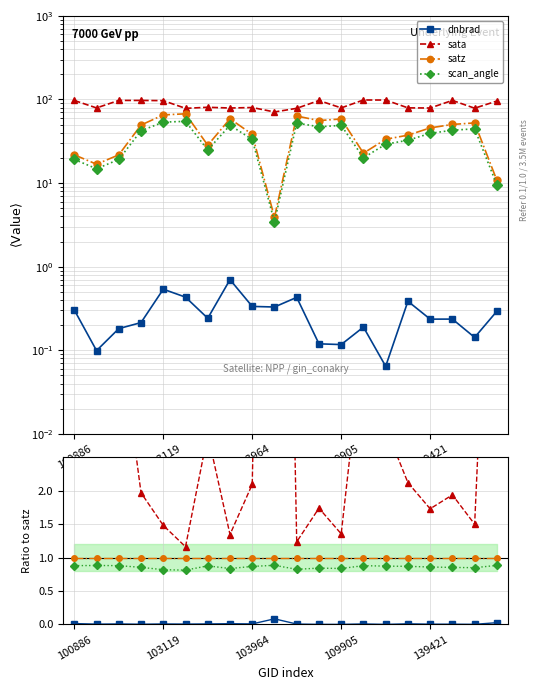

Is it true that dnbrad equals 0.0 at 109905?

True